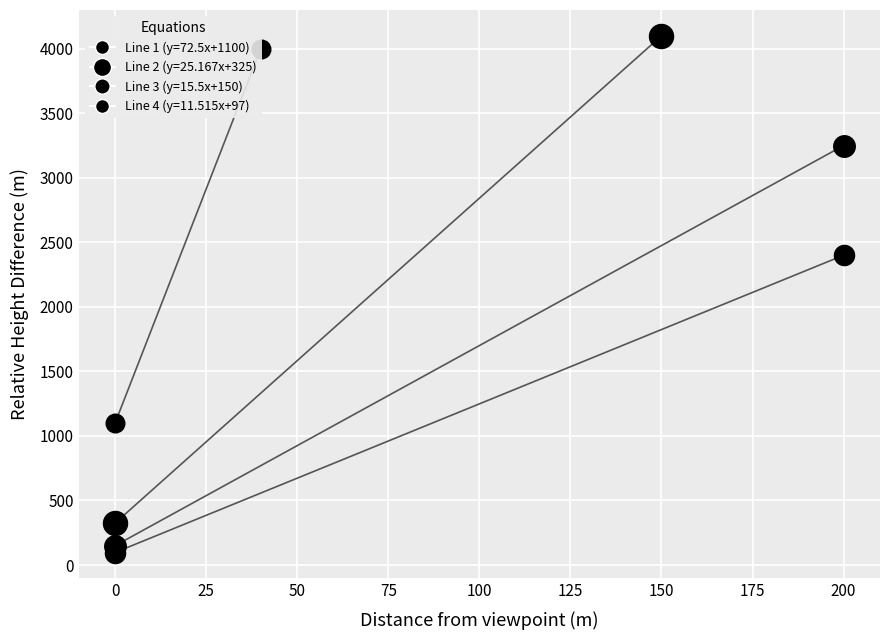

Is the value of Line 3 at 40 greater than the value of Line 4 at 40?

Yes